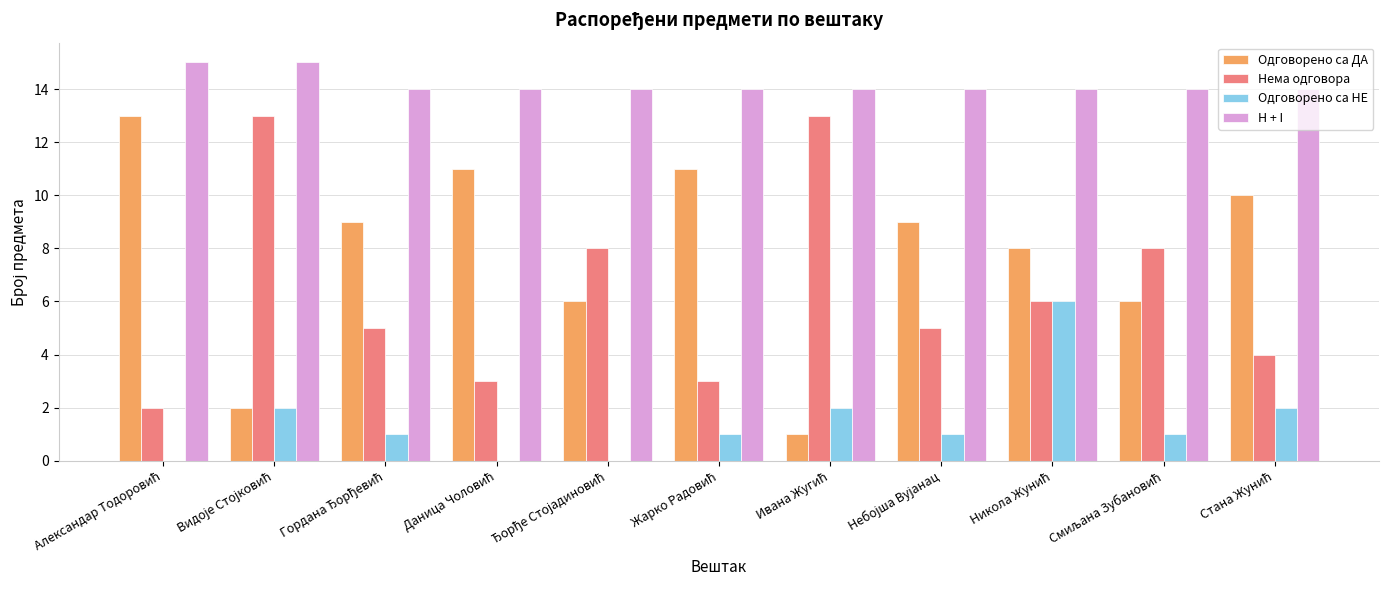

Reading left to right, list all the values displayed in this chart.

Одговорено са ДА: 13	2	9	11	6	11	1	9	8	6	10
Нема одговора: 2	13	5	3	8	3	13	5	6	8	4
Одговорено са НЕ: 0	2	1	0	0	1	2	1	6	1	2
H + I: 15	15	14	14	14	14	14	14	14	14	14